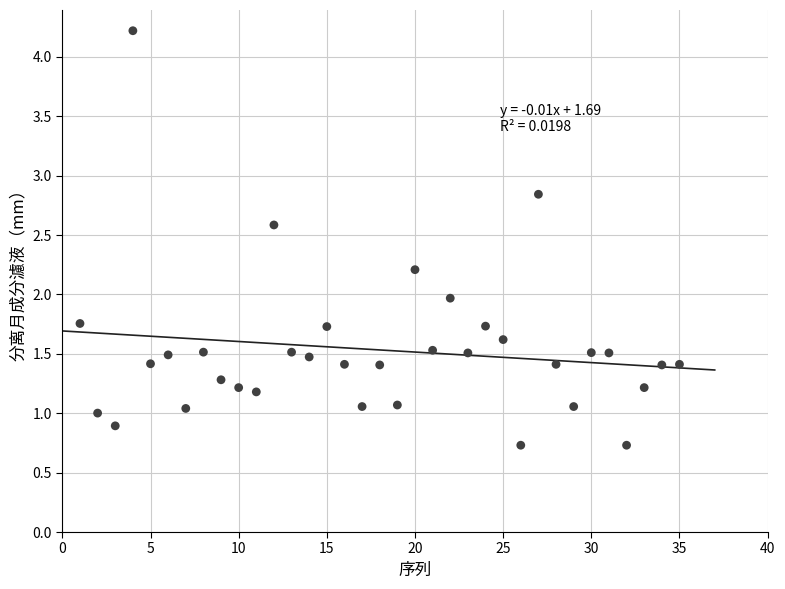

What is the range of Y values (max minus min)?

3.5